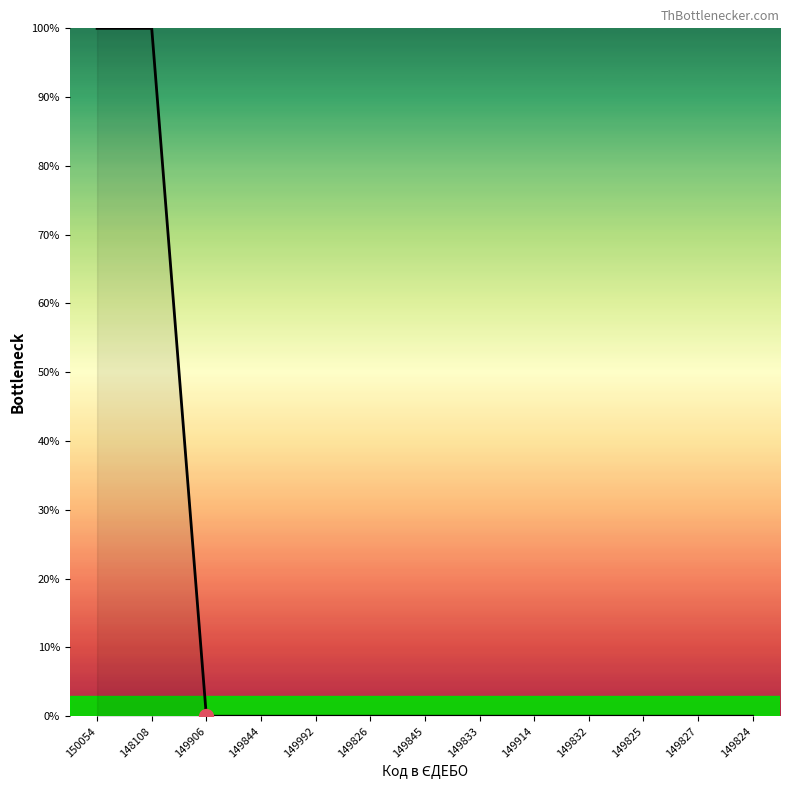

What position from the left is 149832?

10